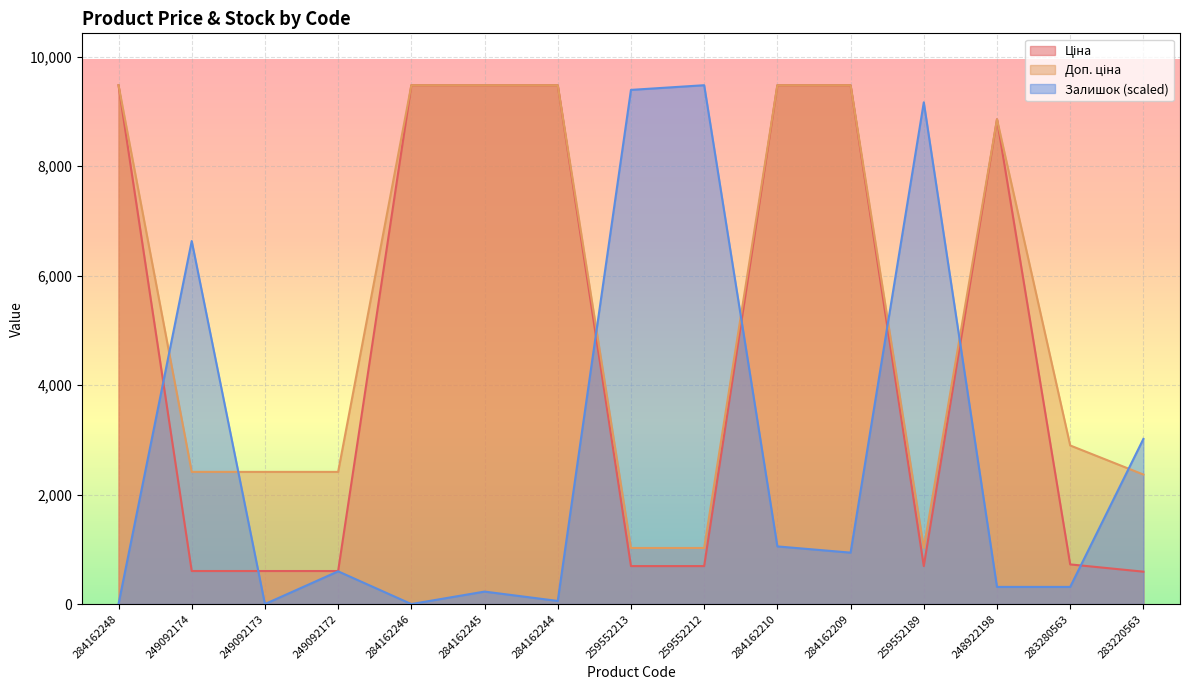

Reading left to right, list all the values displayed in this chart.

Ціна: 284162248=9480.1	249092174=603.7	249092173=603.7	249092172=603.7	284162246=9480.1	284162245=9480.1	284162244=9480.1	259552213=693.7	259552212=693.7	284162210=9480.1	284162209=9480.1	259552189=693.7	248922198=8856.7	283280563=724.5	283220563=591.6
Доп. ціна: 284162248=9480.1	249092174=2414.8	249092173=2414.8	249092172=2414.8	284162246=9480.1	284162245=9480.1	284162244=9480.1	259552213=1024.6	259552212=1024.6	284162210=9480.1	284162209=9480.1	259552189=1024.6	248922198=8856.7	283280563=2897.8	283220563=2366.5
Залишок: 284162248=0.0	249092174=6633.2	249092173=0.0	249092172=597.8	284162246=0.0	284162245=227.7	284162244=56.9	259552213=9394.7	259552212=9480.1	284162210=1053.3	284162209=939.5	259552189=9166.9	248922198=313.2	283280563=313.2	283220563=3017.7